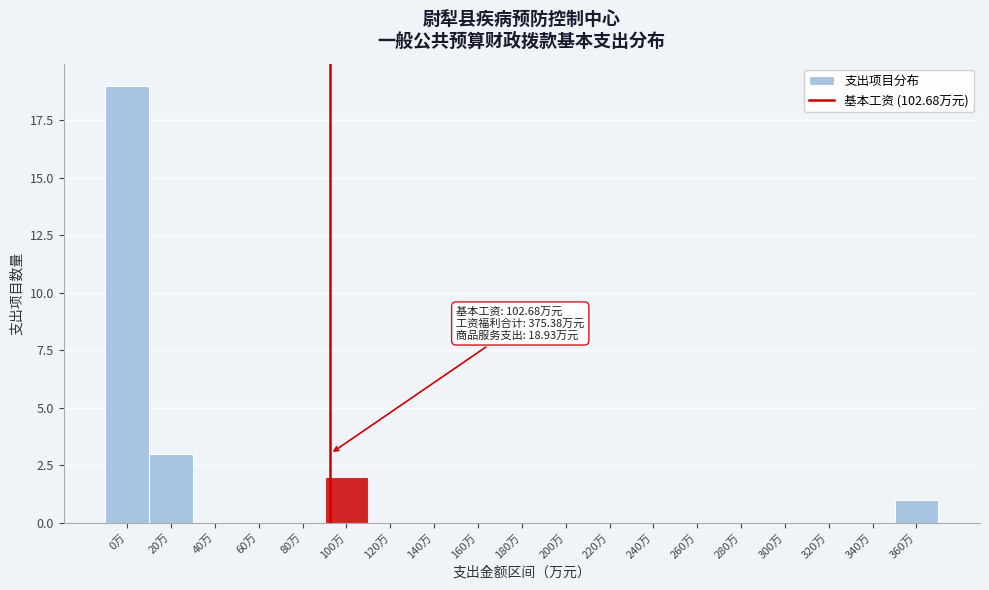

Reading right to left, list all the values displayed in this chart.

360万=1	340万=0	320万=0	300万=0	280万=0	260万=0	240万=0	220万=0	200万=0	180万=0	160万=0	140万=0	120万=0	100万=2	80万=0	60万=0	40万=0	20万=3	0万=19